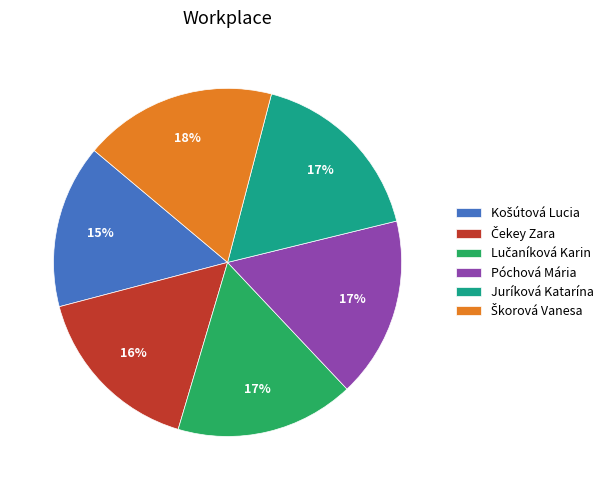

How many slices are in this pie chart?

6